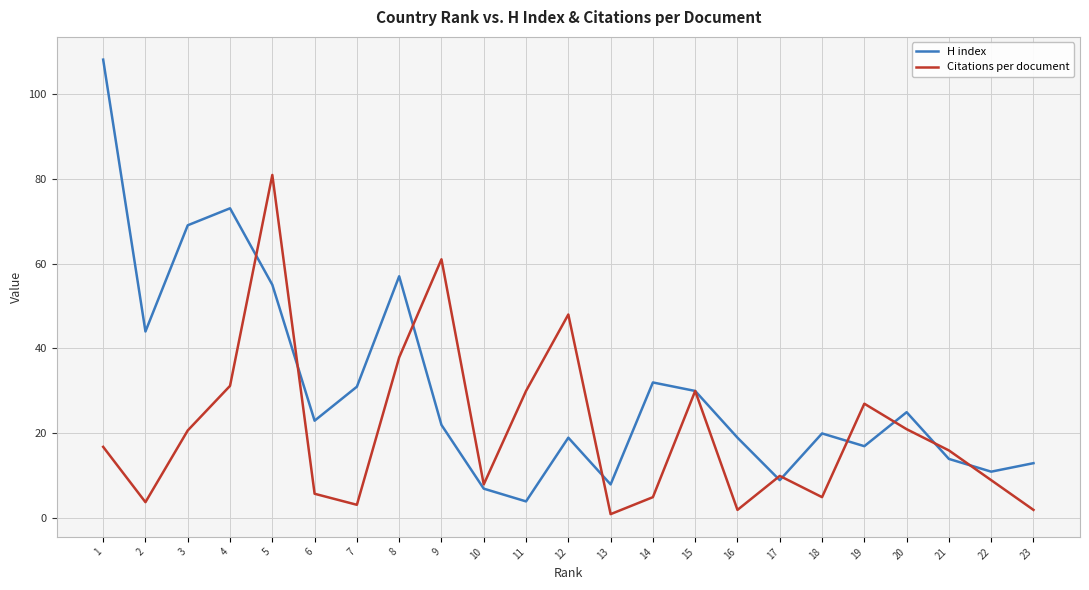

What are all the series names shown in the legend?

H index, Citations per document